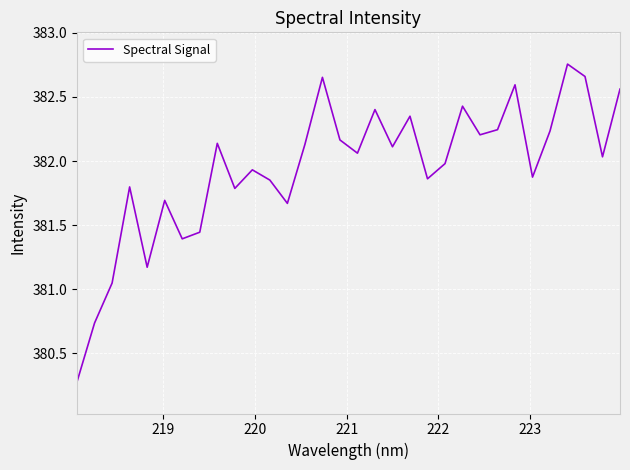

What is the difference between the maximum and minimum values?

2.5